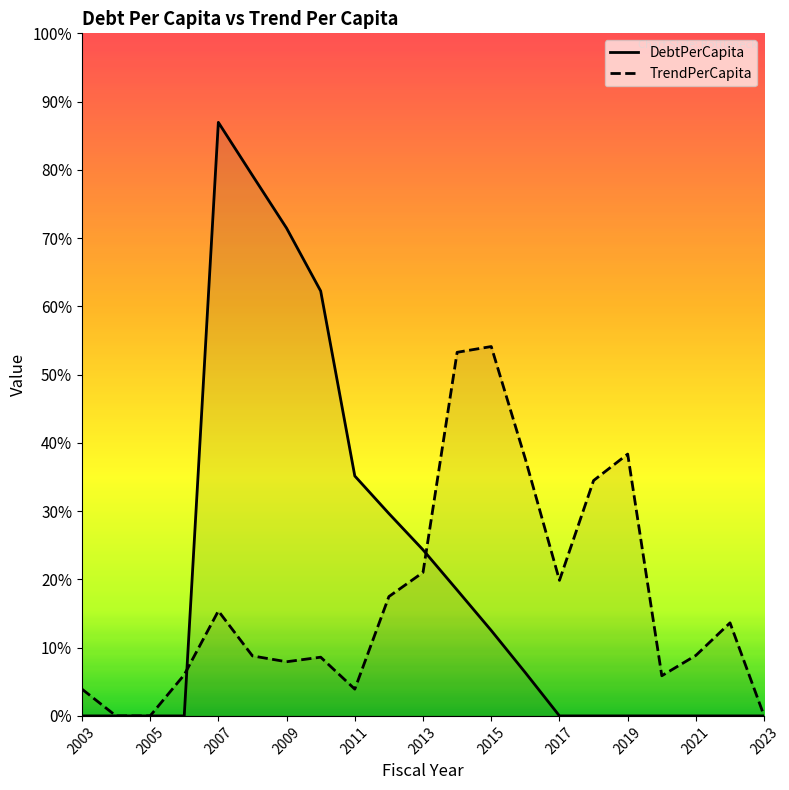

Which has a higher value, 2006 or 2011?

2011